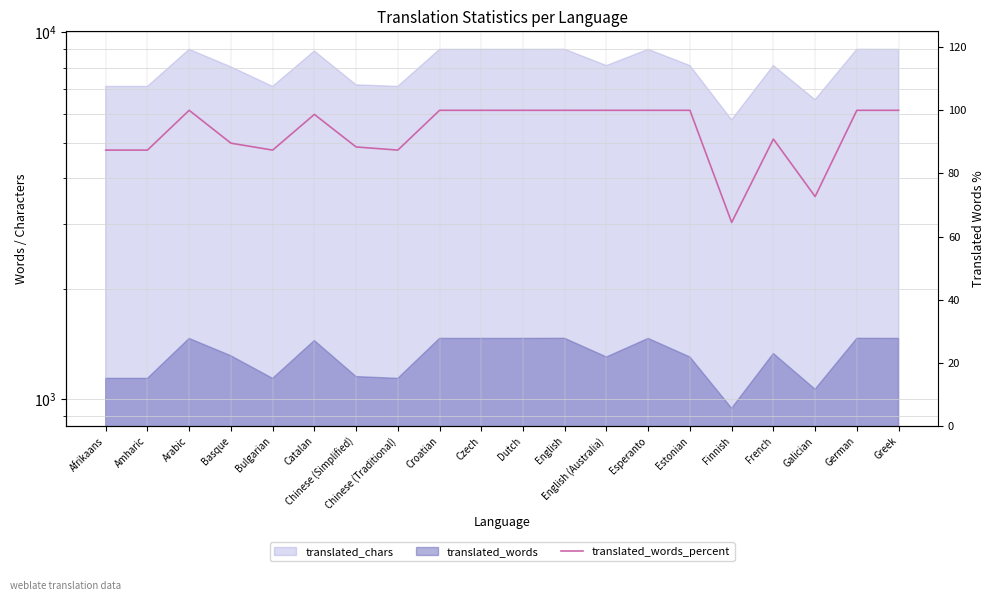

How many interior local peaks (higher than both neighbors) does the data have?

3